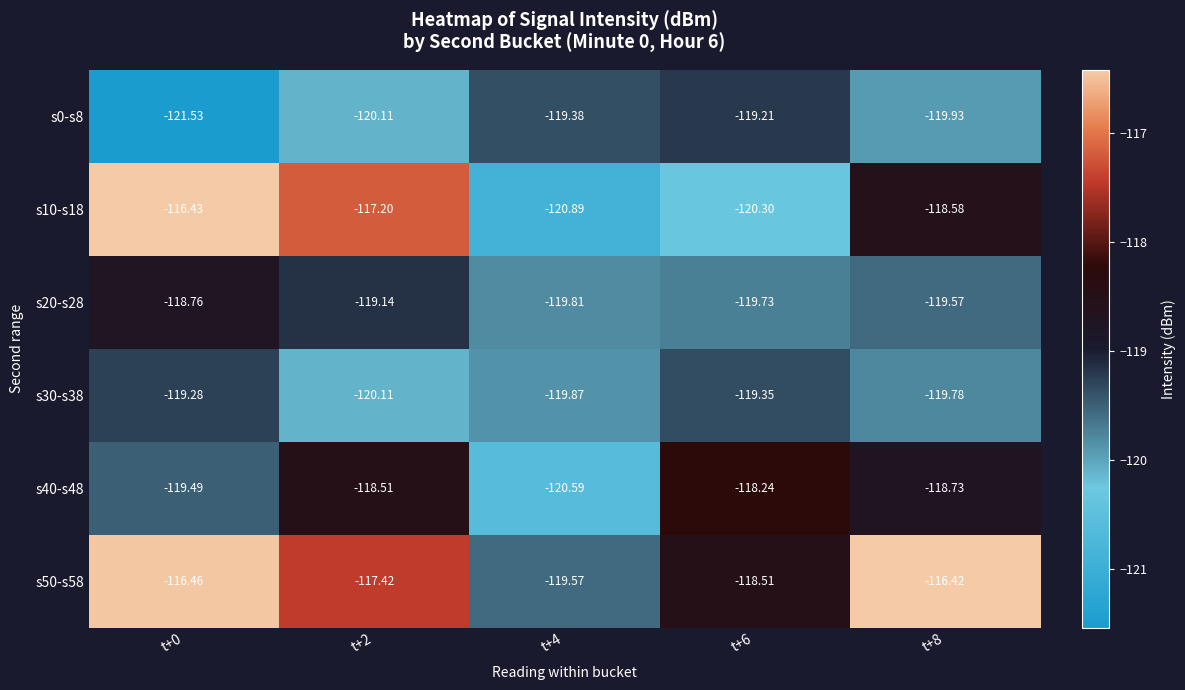

What is the total value across all series at t+4?

-720.1